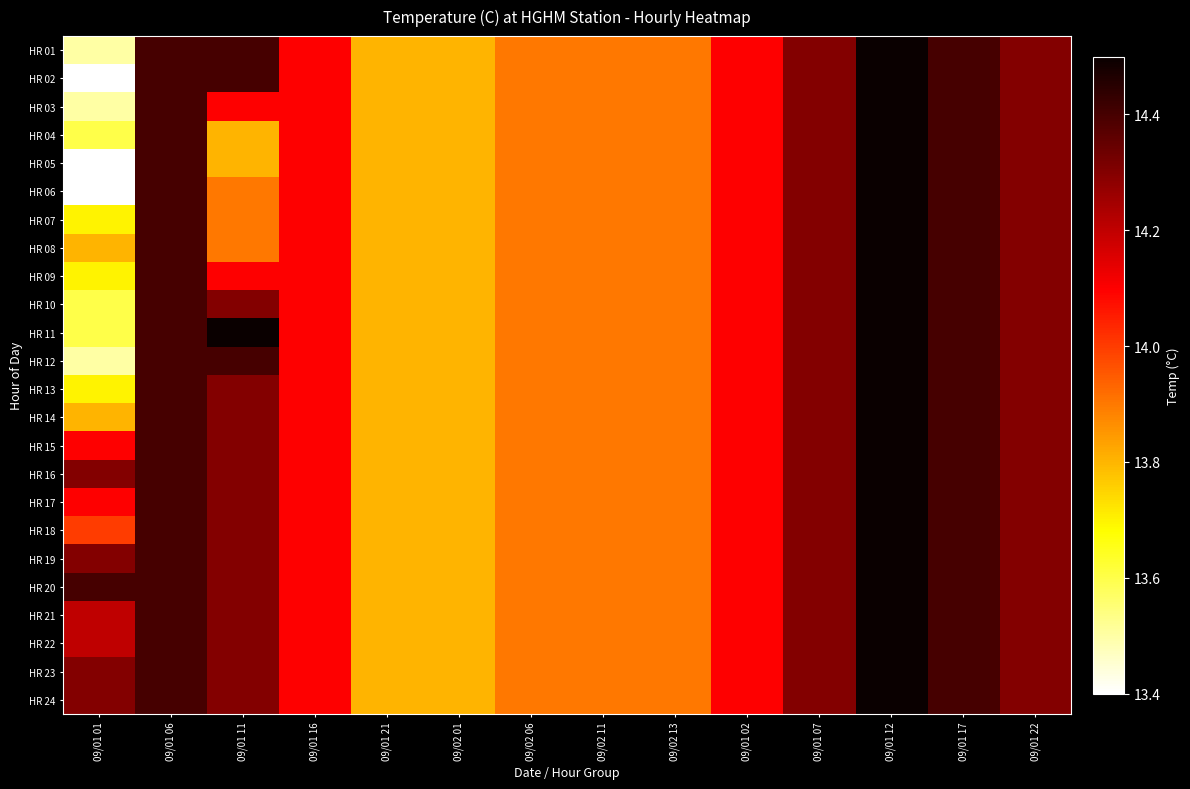

Count the number of data series in this chart.

24